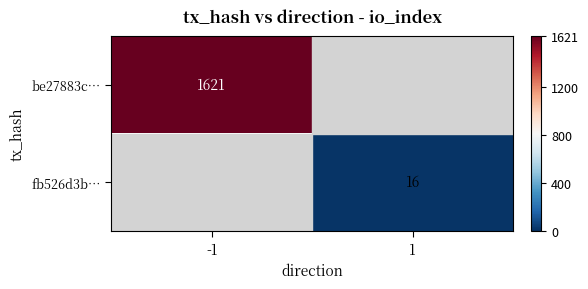

How many categories are shown in the chart?

2